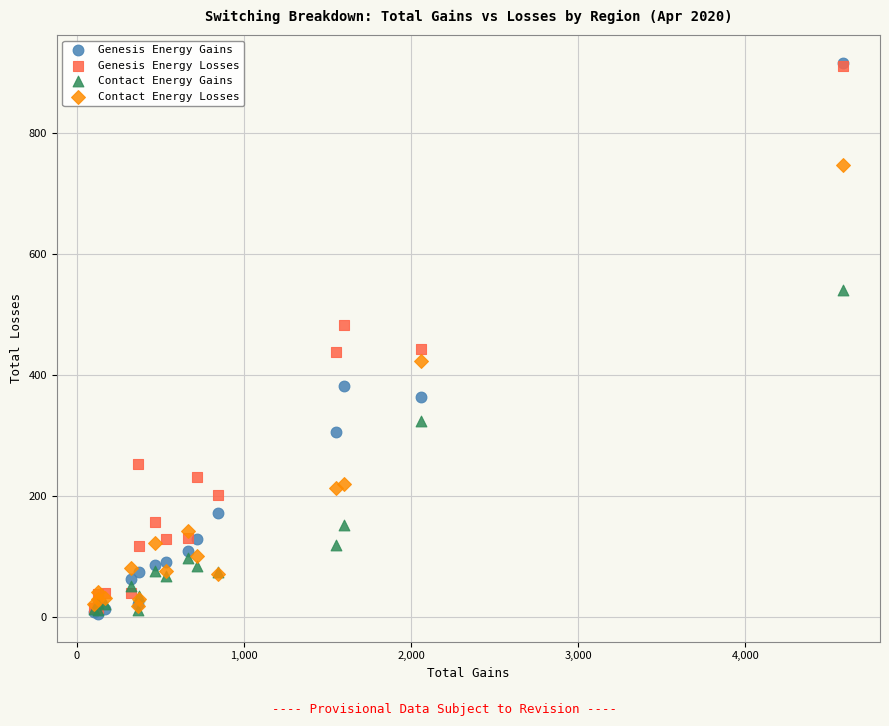

Which series has the largest Y range (max minus min)?

Genesis Energy Gains